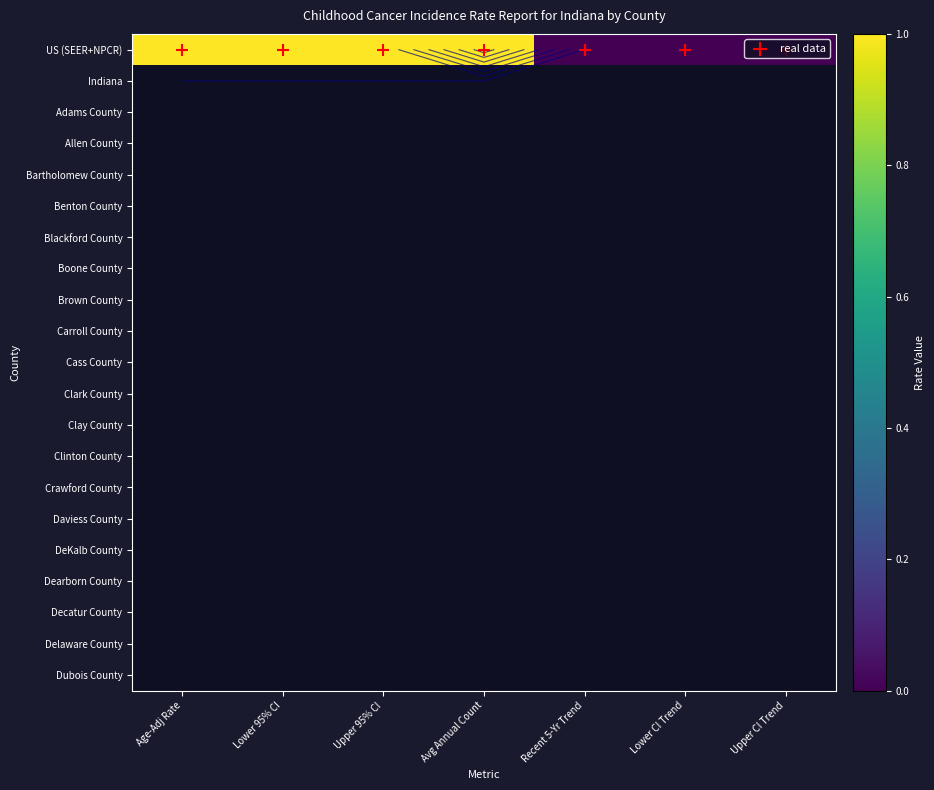

How many distinct data groups are displayed?

21